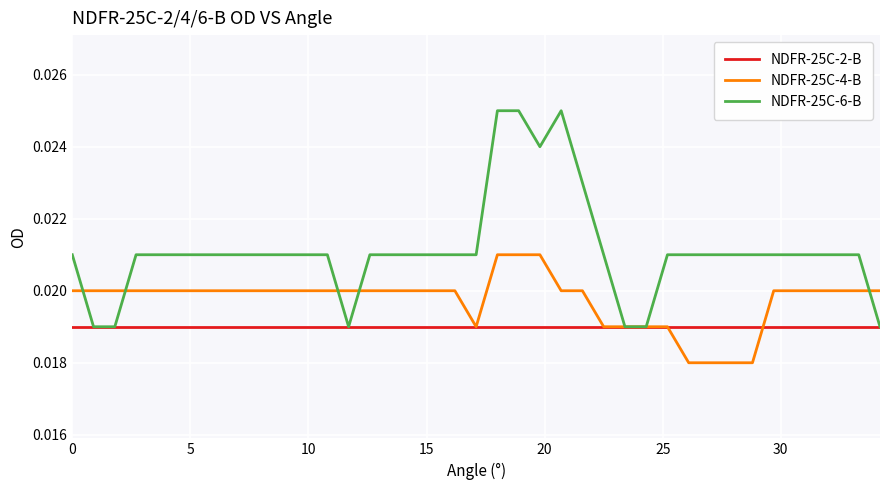

Rank the series by their maximum value, from lowest to highest.

NDFR-25C-2-B, NDFR-25C-4-B, NDFR-25C-6-B